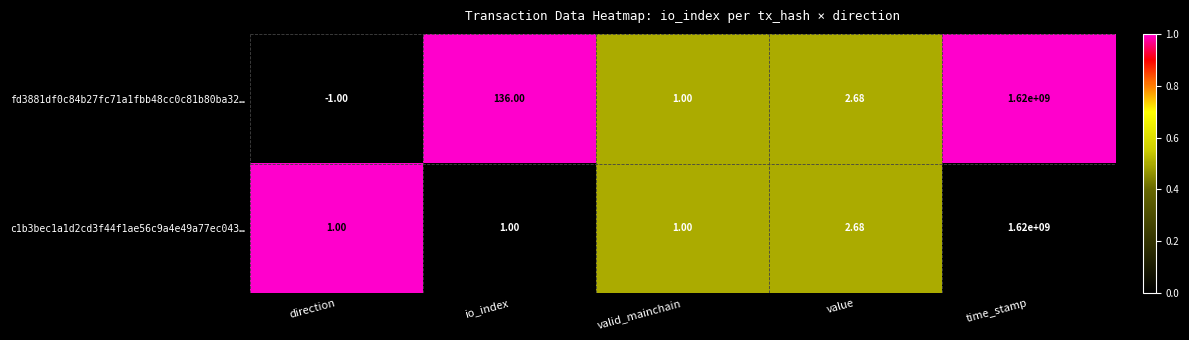

Where does the fd3881df0c84b27fc71a1fbb48cc0c81b80ba32… series first go above 2?

io_index